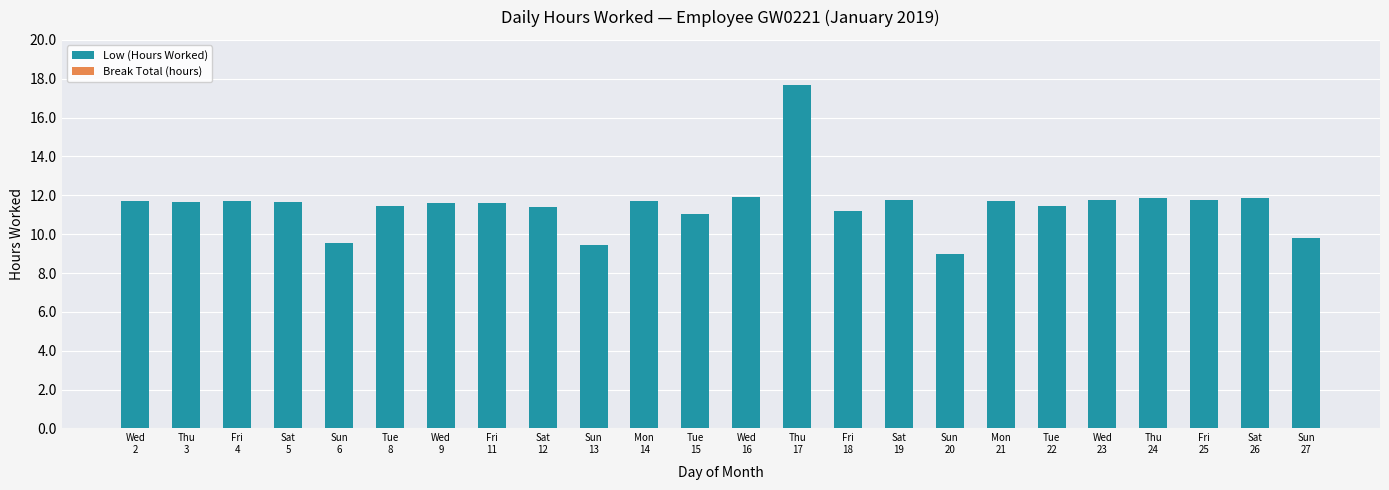

What is the average value?

11.5